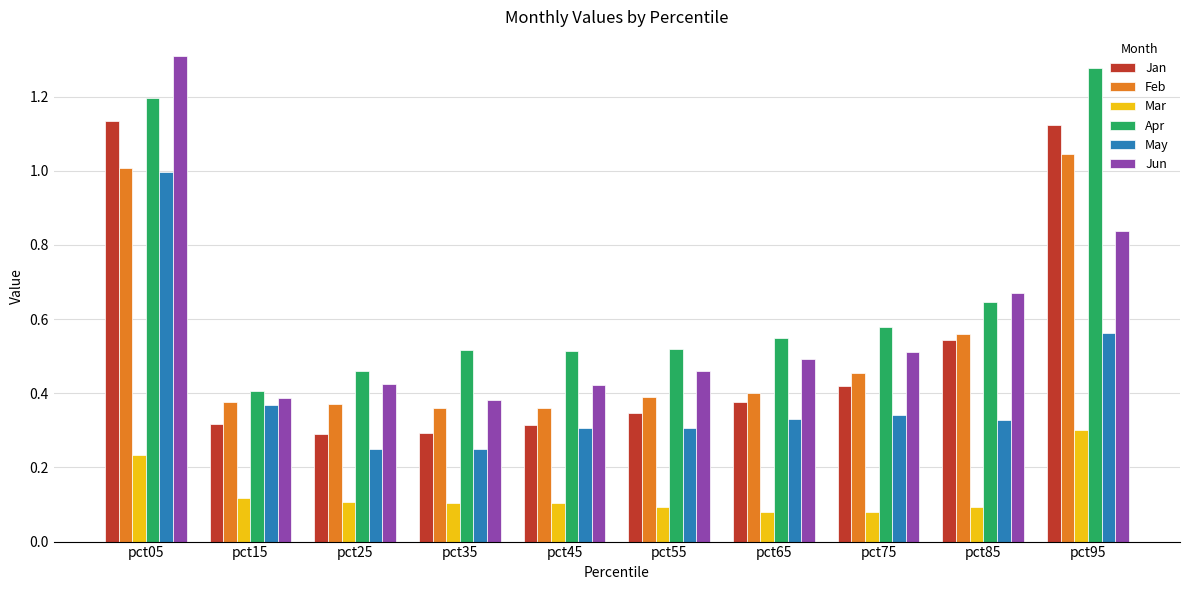

How many groups of bars are there?

10